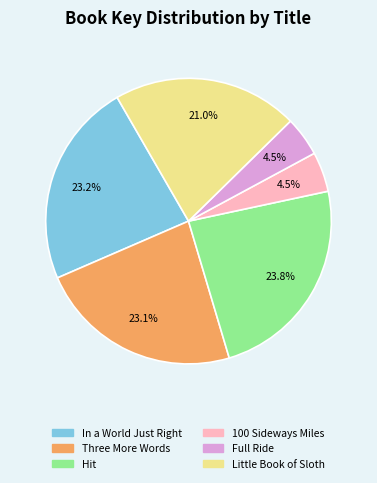

Which category has the biggest portion of the pie?

Hit